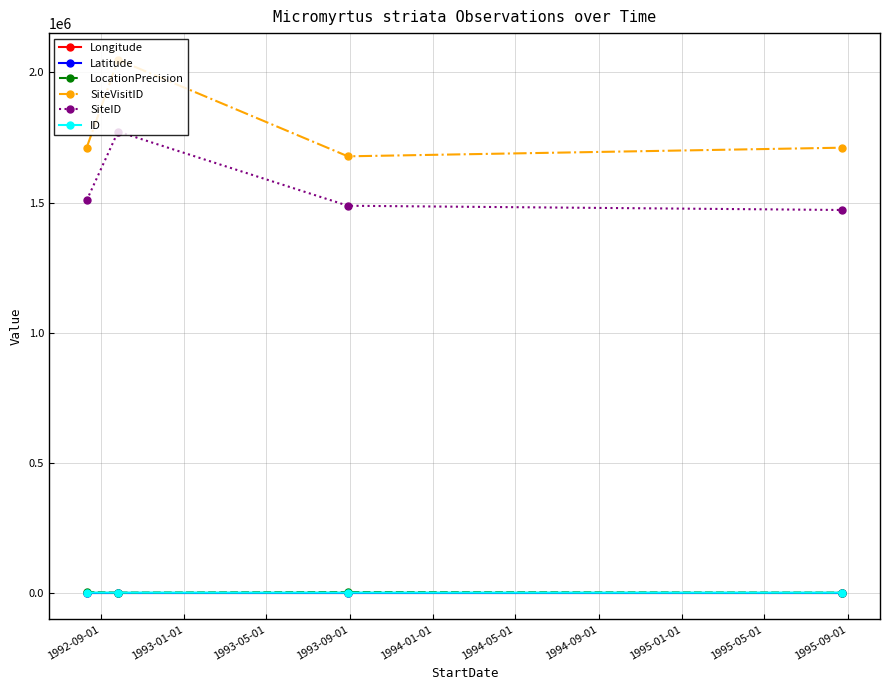

True or false: LocationPrecision and Latitude intersect in this chart.

False